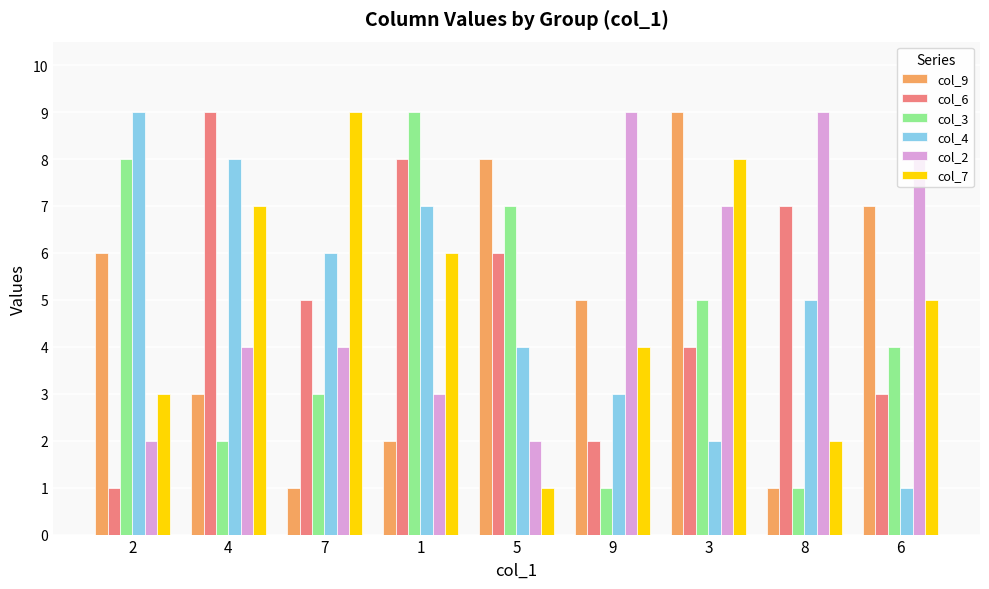

Reading left to right, what are all the values shown in this chart?

col_9: 6	3	1	2	8	5	9	1	7
col_6: 1	9	5	8	6	2	4	7	3
col_3: 8	2	3	9	7	1	5	1	4
col_4: 9	8	6	7	4	3	2	5	1
col_2: 2	4	4	3	2	9	7	9	8
col_7: 3	7	9	6	1	4	8	2	5